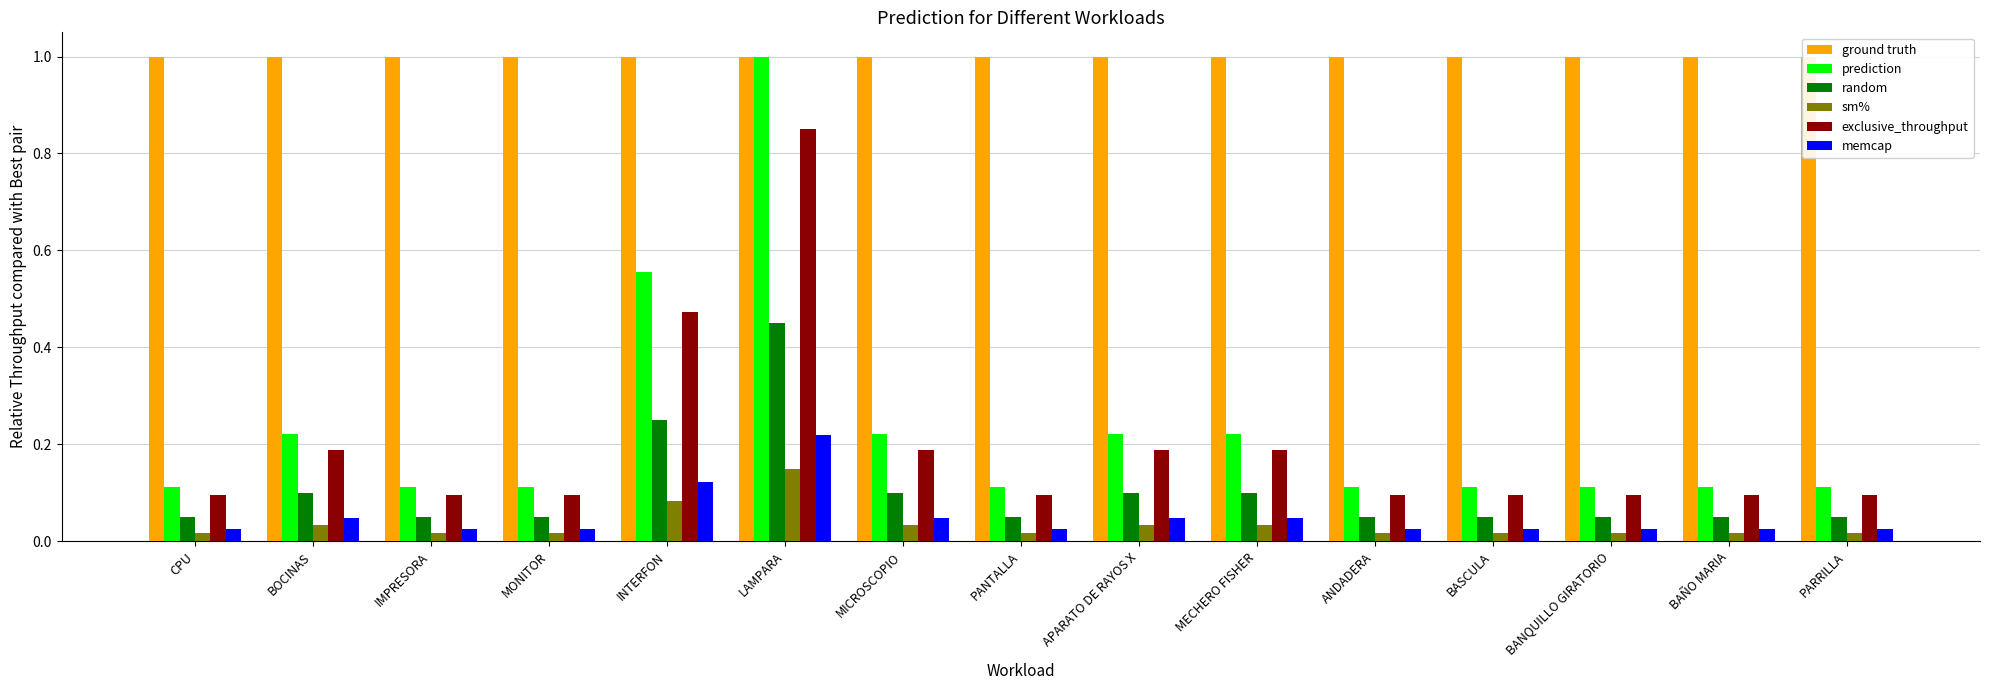

What is the label of the 2nd bar from the right?

BAÑO MARIA